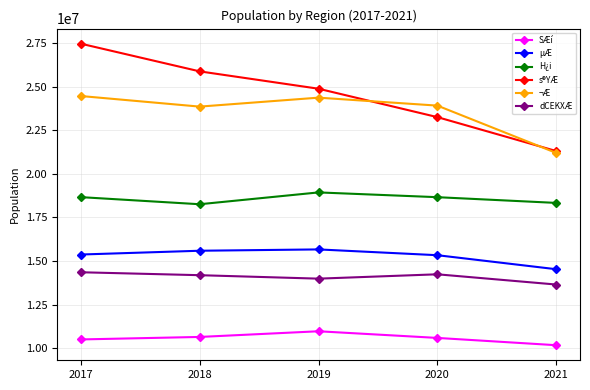

True or false: SÆí has more than 1 interior local peaks.

False